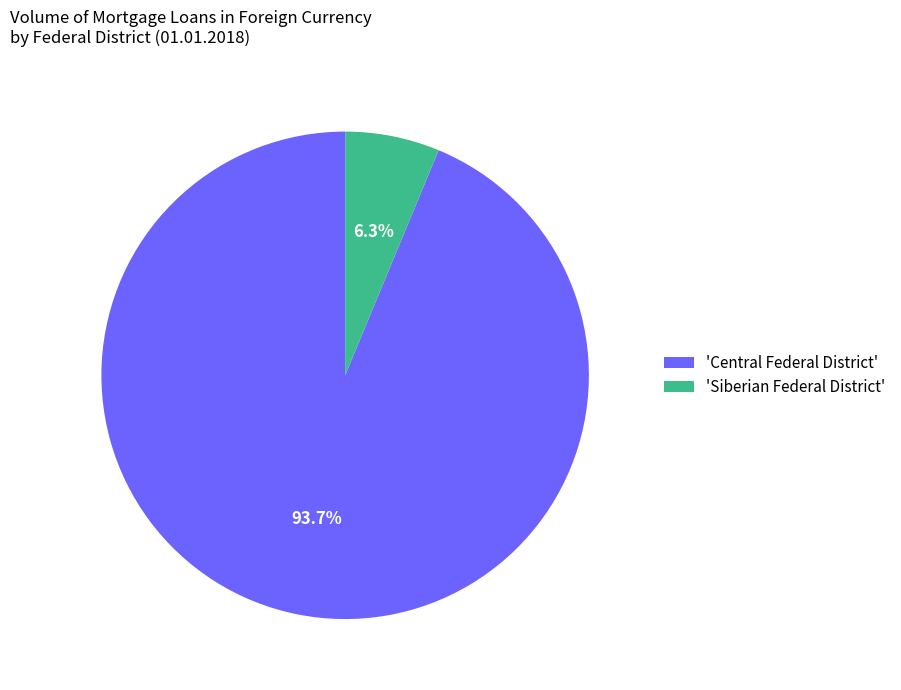

What is the total percentage of 'Siberian Federal District' and 'Central Federal District'?

100.0%